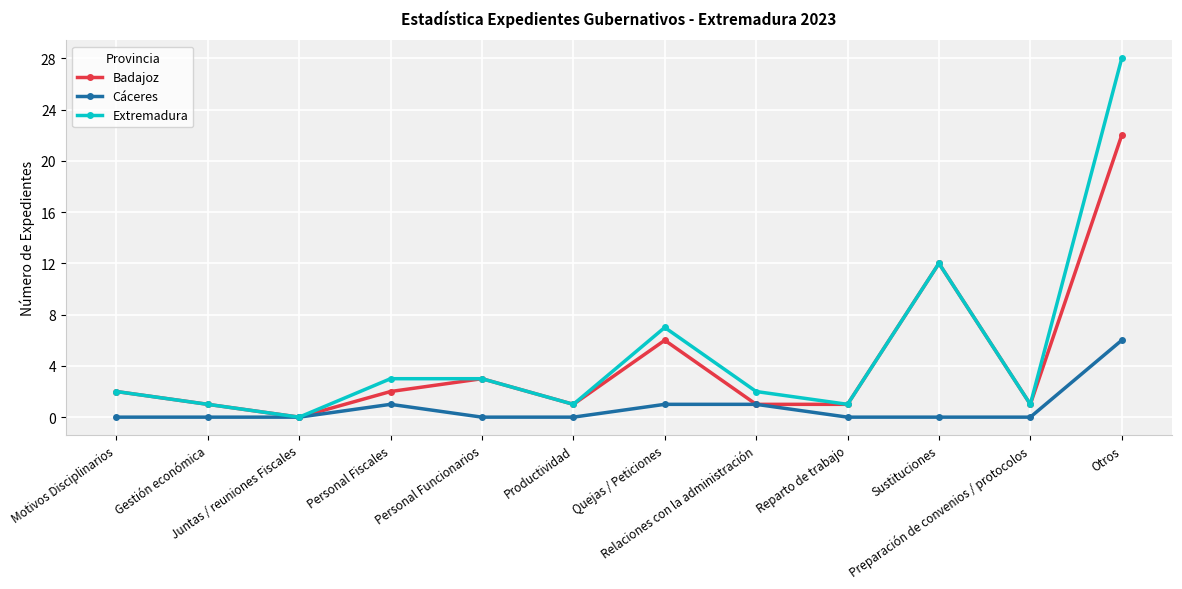

Is the value of Extremadura at Gestión económica greater than the value of Cáceres at Personal Funcionarios?

Yes